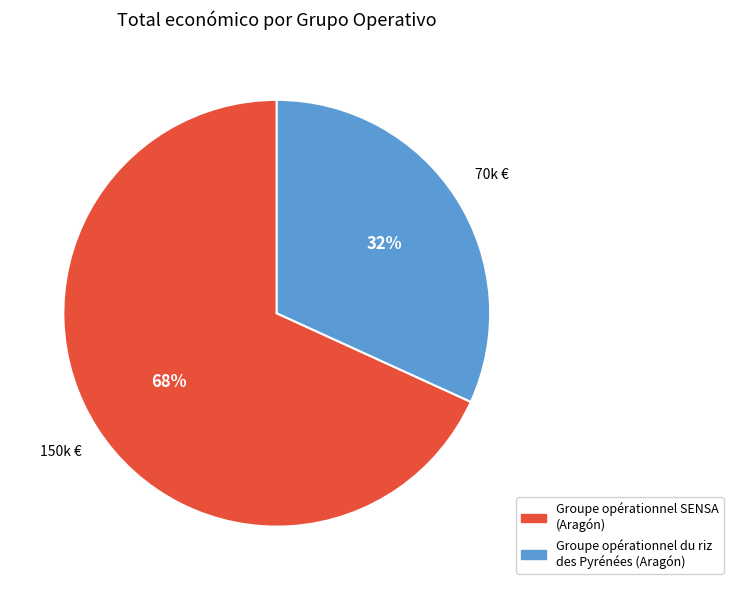

To the nearest percent, what portion does Groupe opérationnel du riz des Pyrénées represent?

32%